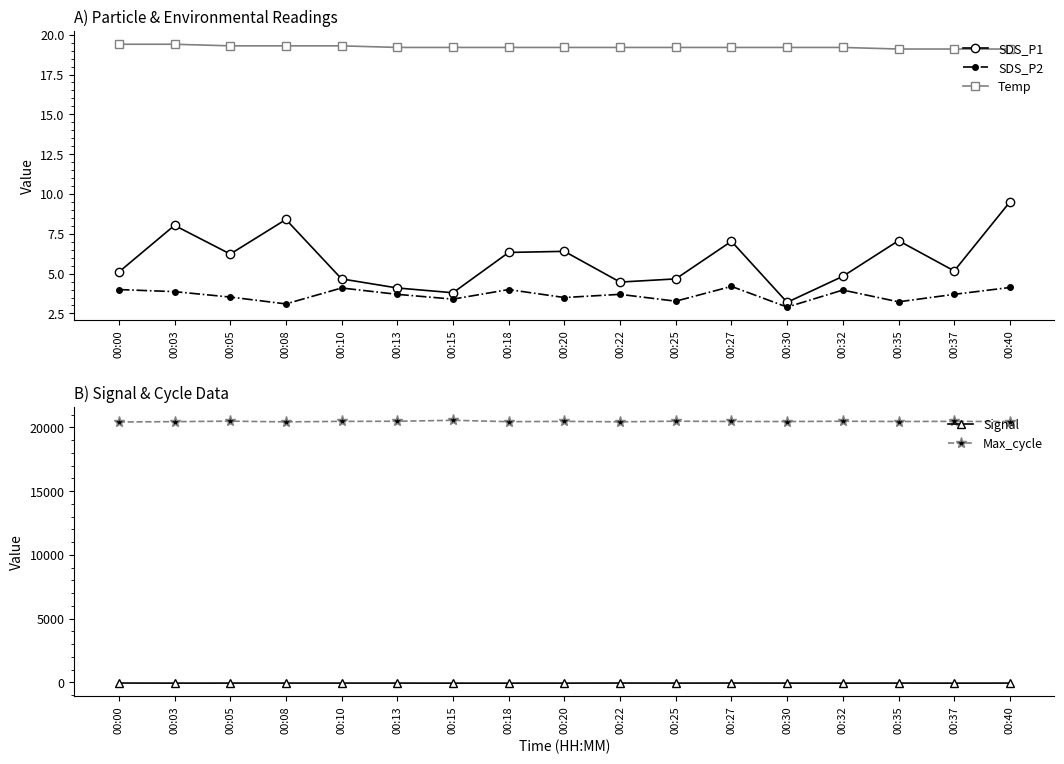

Is it true that Max_cycle equals 20431.0 at 00:22?

True